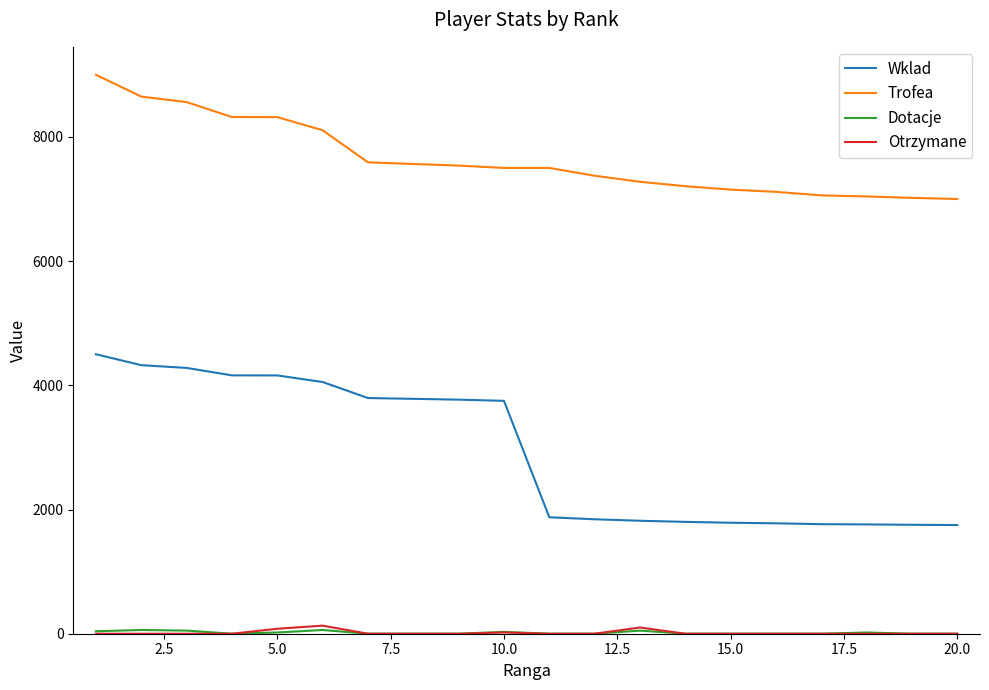

What is the highest value of the Trofea series?

9000